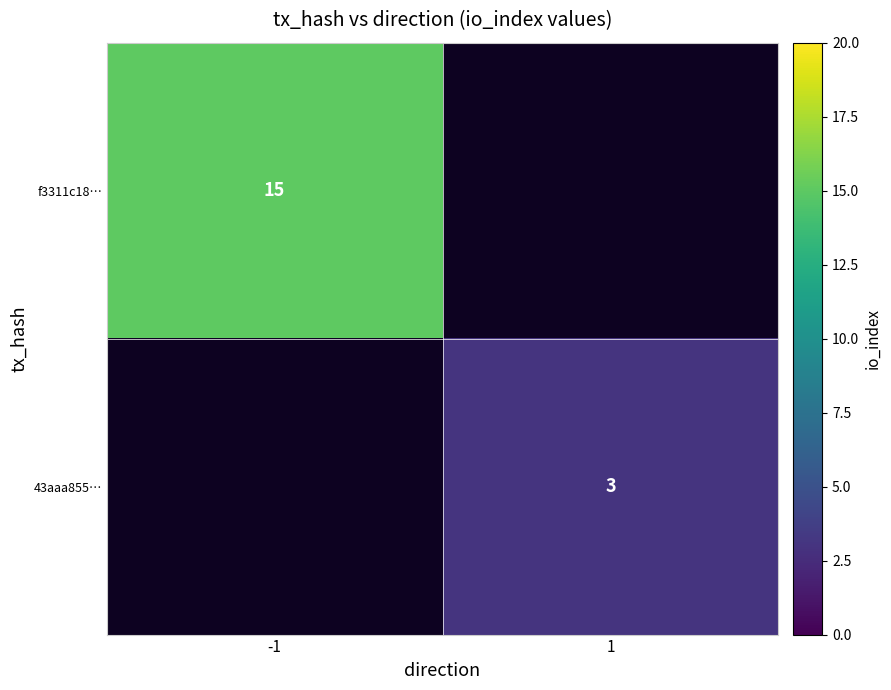

The value of 43aaa855… at 1 is 3. True or false?

True